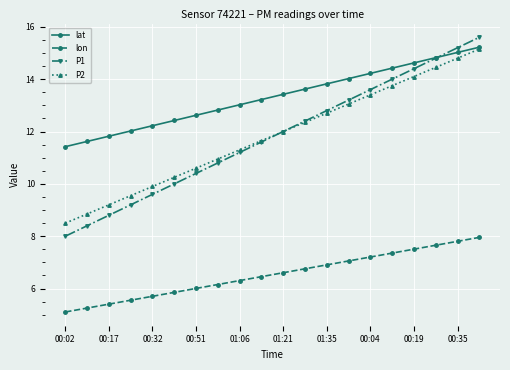

How many series are shown in this chart?

4